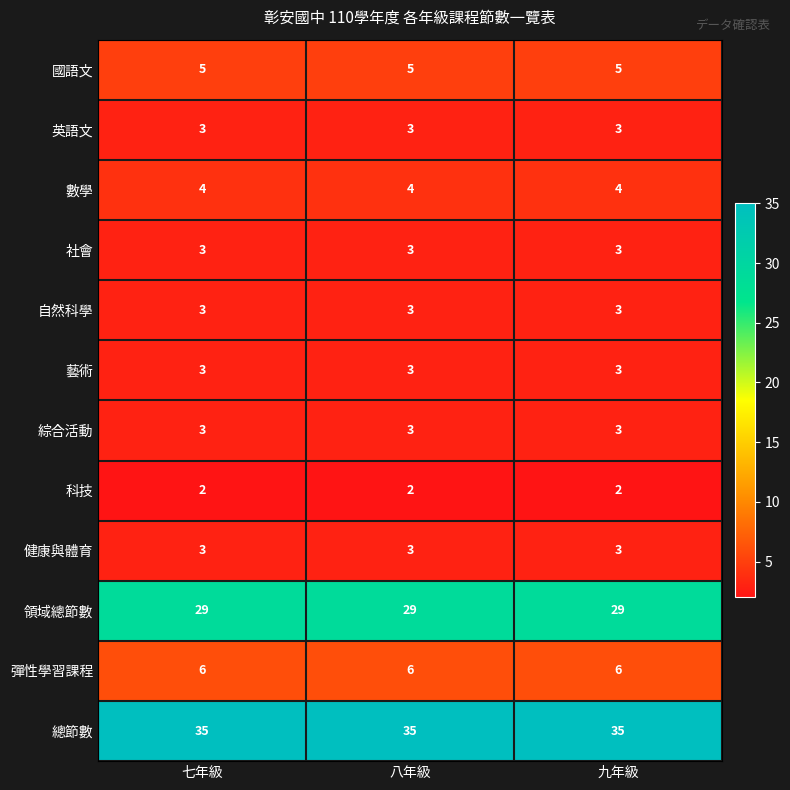

What is the sum of all 領域總節數 values?

87